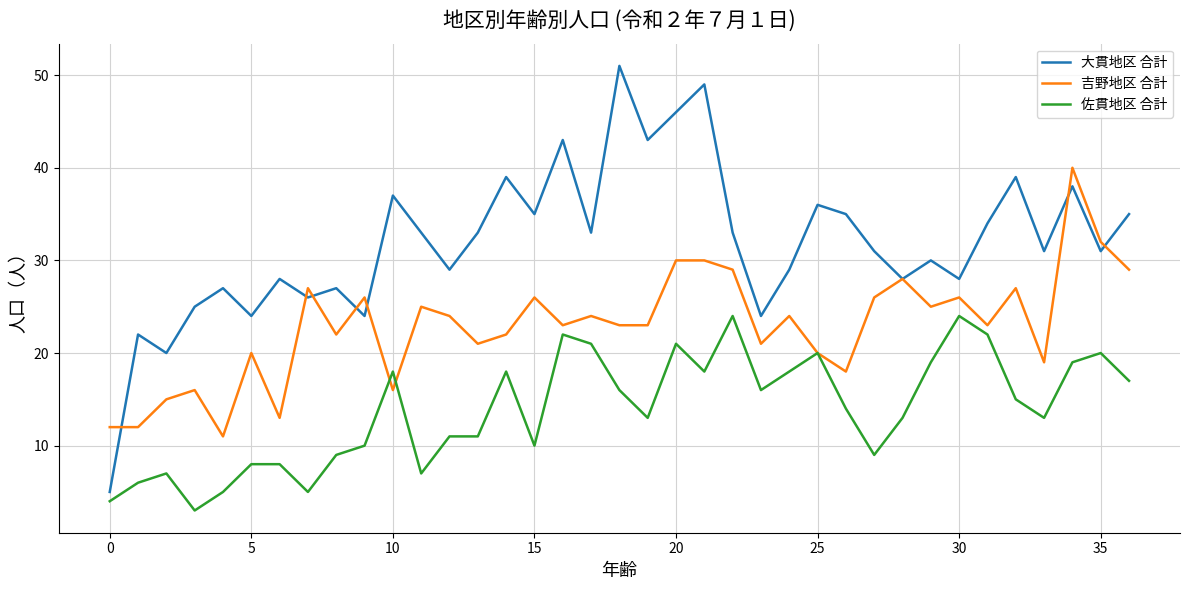

What is the lowest value of the 大貫地区 合計 series?

5